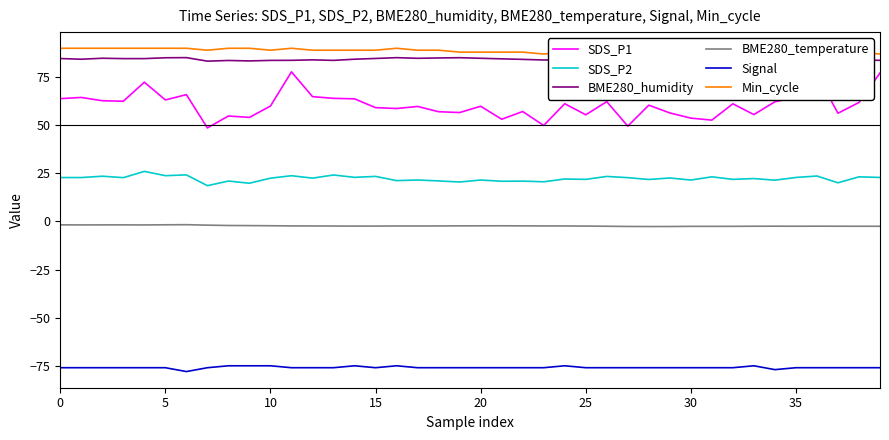

True or false: SDS_P2 and SDS_P1 cross at least once.

False